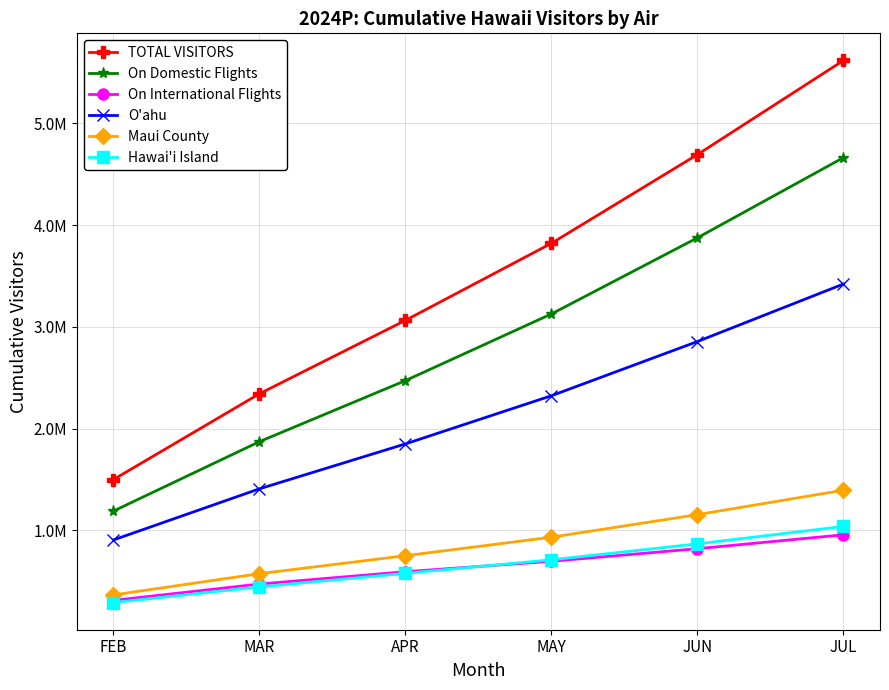

What are all the series names shown in the legend?

TOTAL VISITORS, On Domestic Flights, On International Flights, O'ahu, Maui County, Hawai'i Island